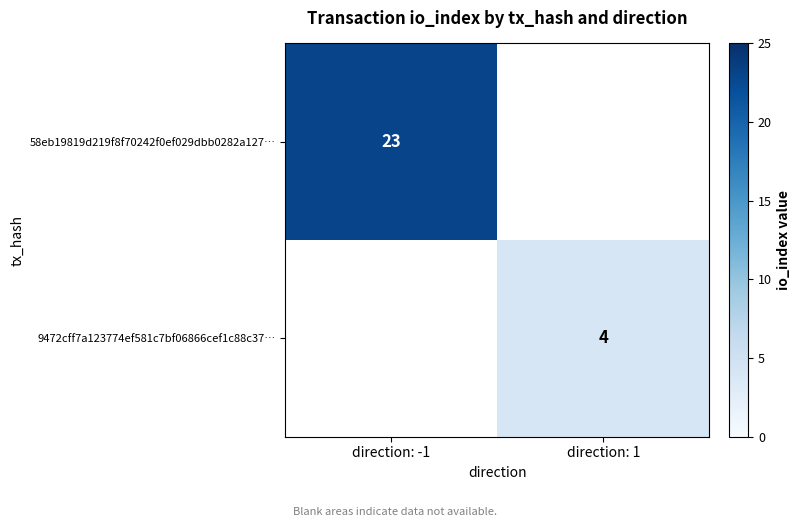

Which label corresponds to the largest value in the chart?

direction: -1